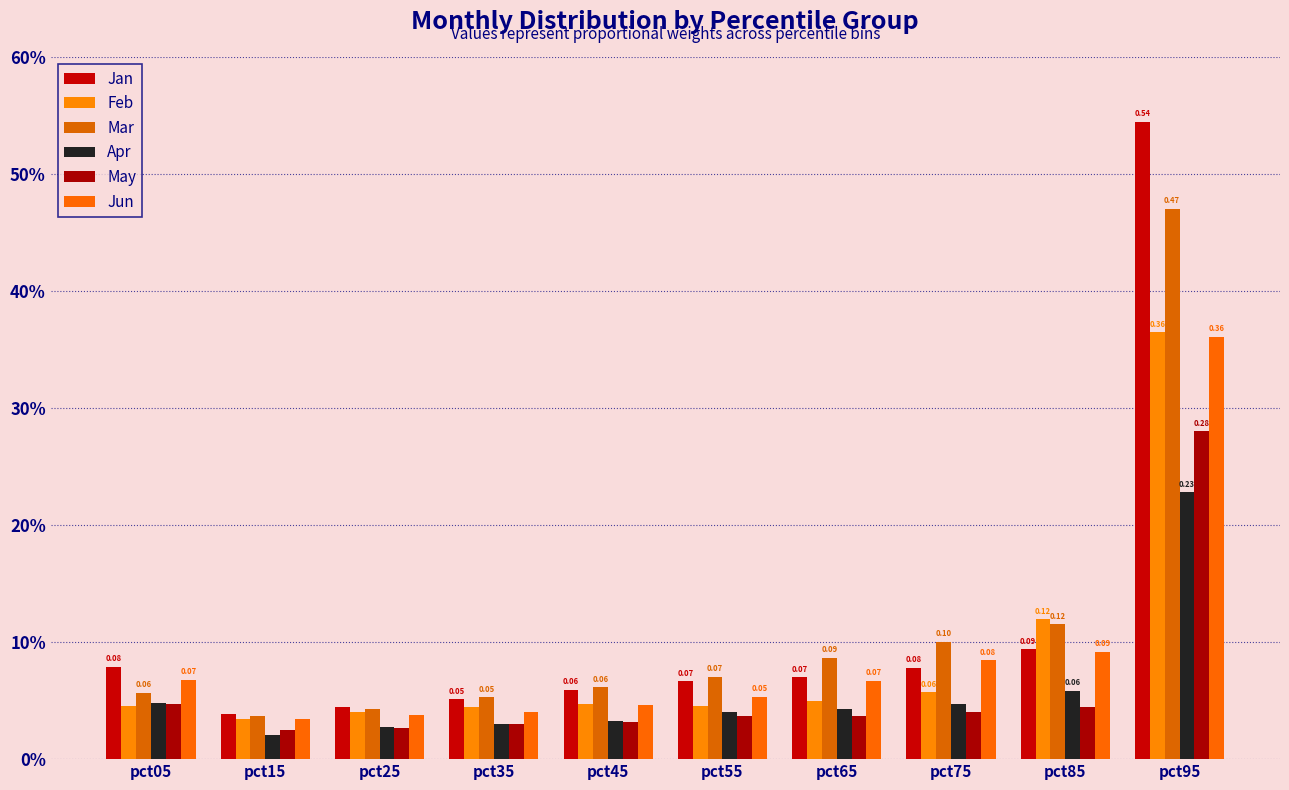

Between pct05 and pct75, which is larger?

pct05